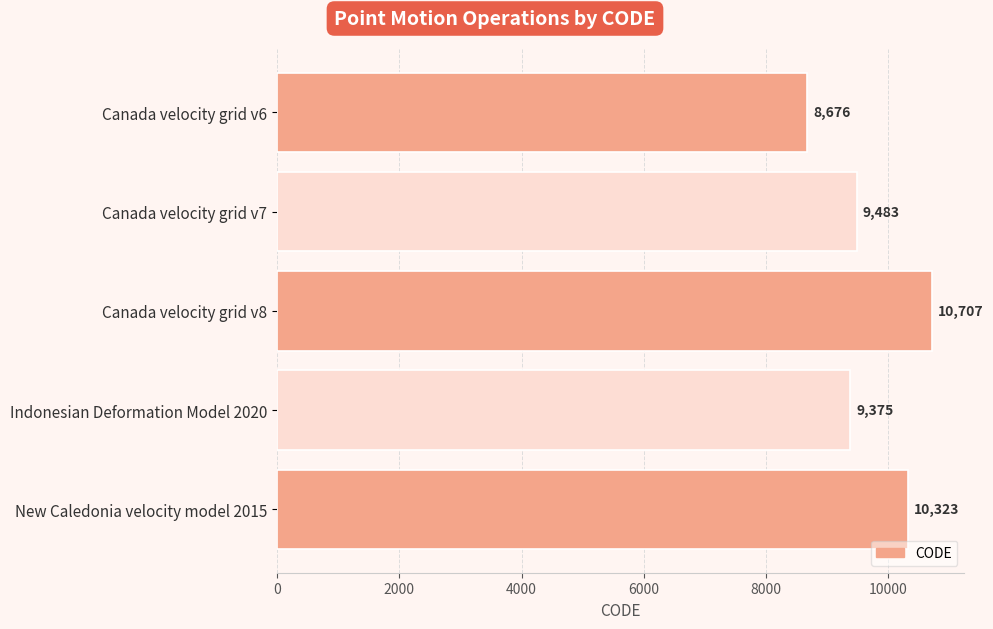

What is the minimum value shown in the chart?

8676